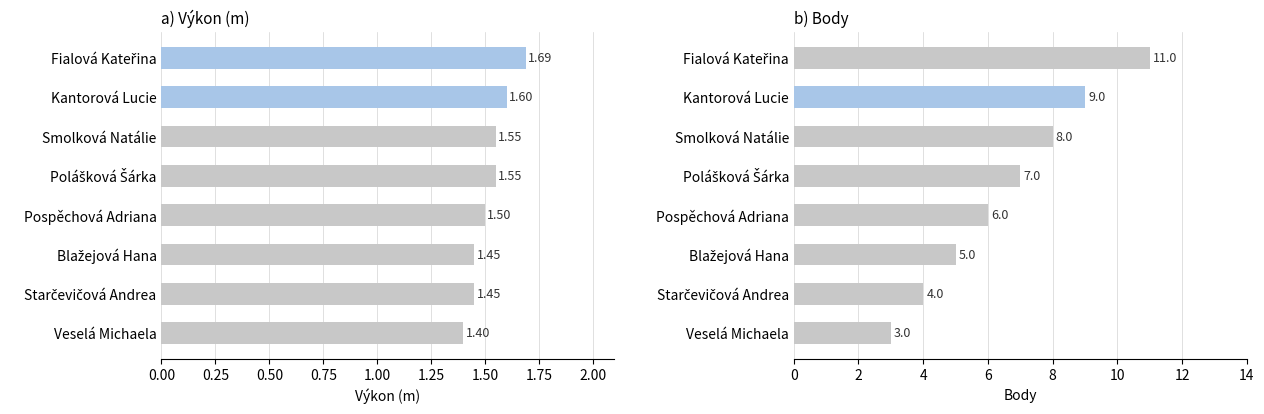

What is the maximum value shown in the chart?

11.0